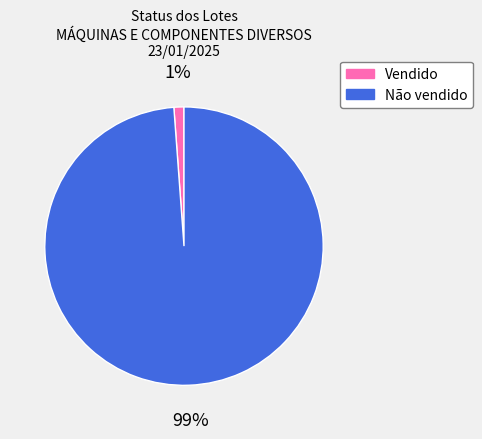

What percentage is the Não vendido slice, to the nearest percent?

99%